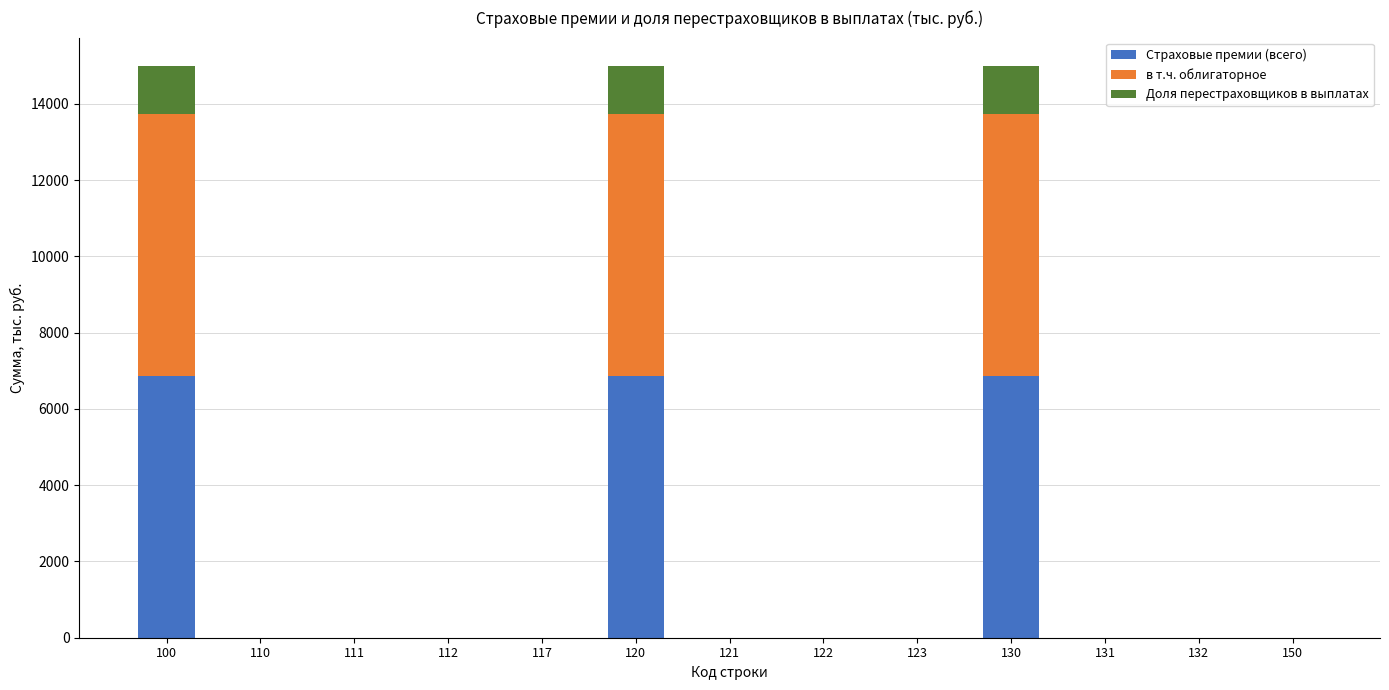

True or false: Страховые премии (всего) has a value of -3280.5 at 132.

False